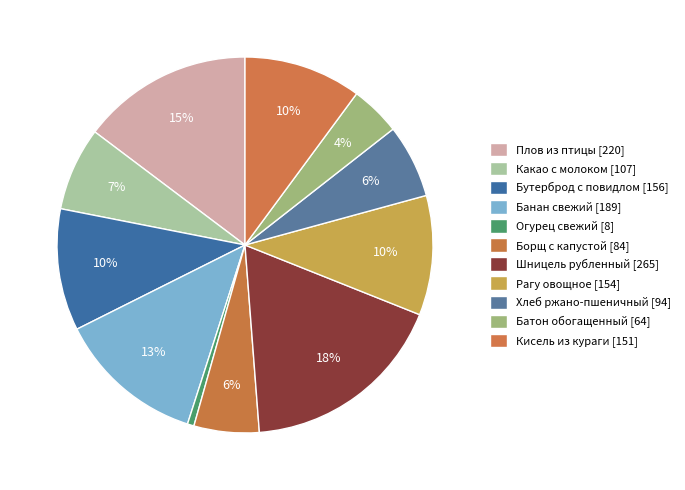

What percentage is the Плов из птицы slice, to the nearest percent?

15%